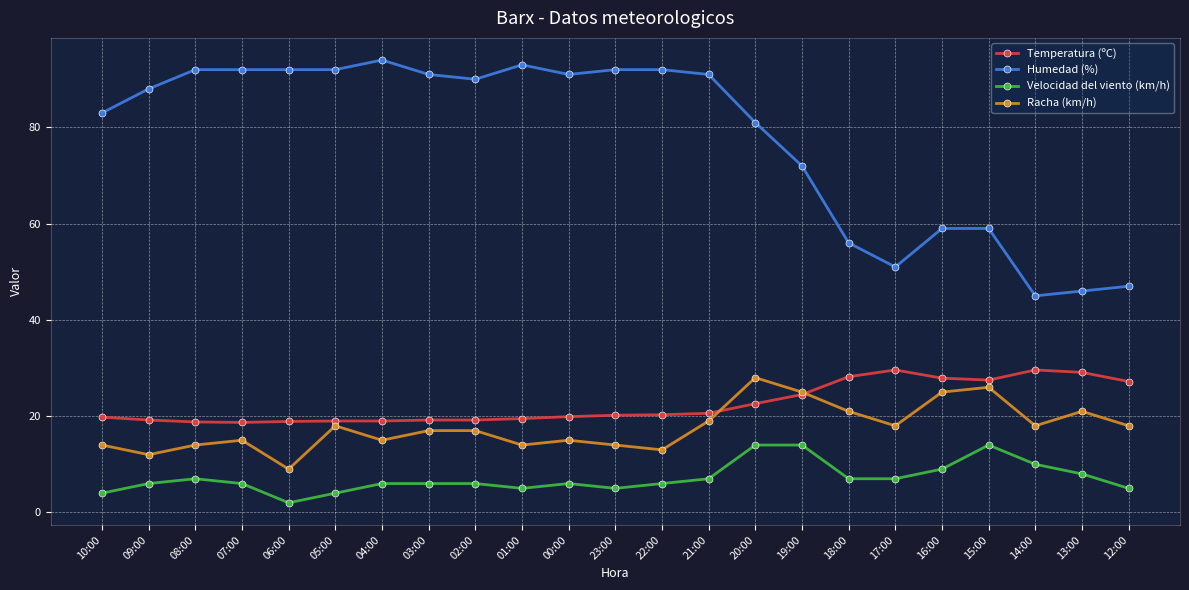

True or false: Velocidad del viento (km/h) and Racha (km/h) cross at least once.

False